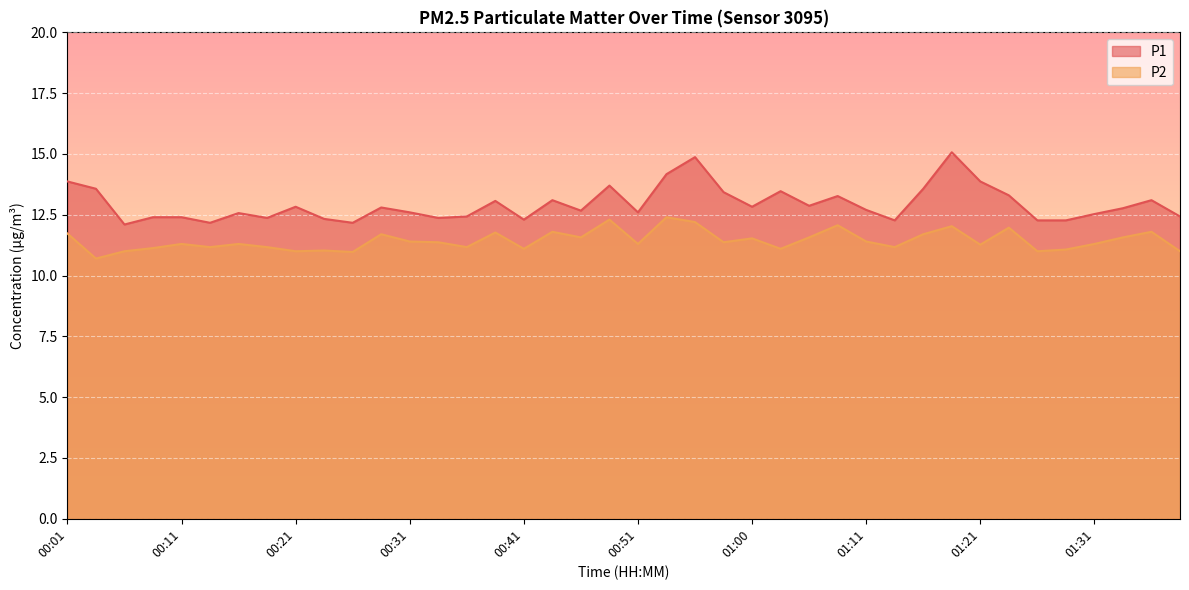

What is the value of the P1 point at the 20th from the left?

13.7